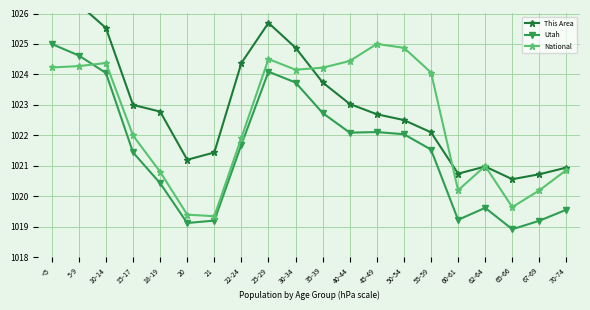

True or false: This Area has more than 2 interior local peaks.

False